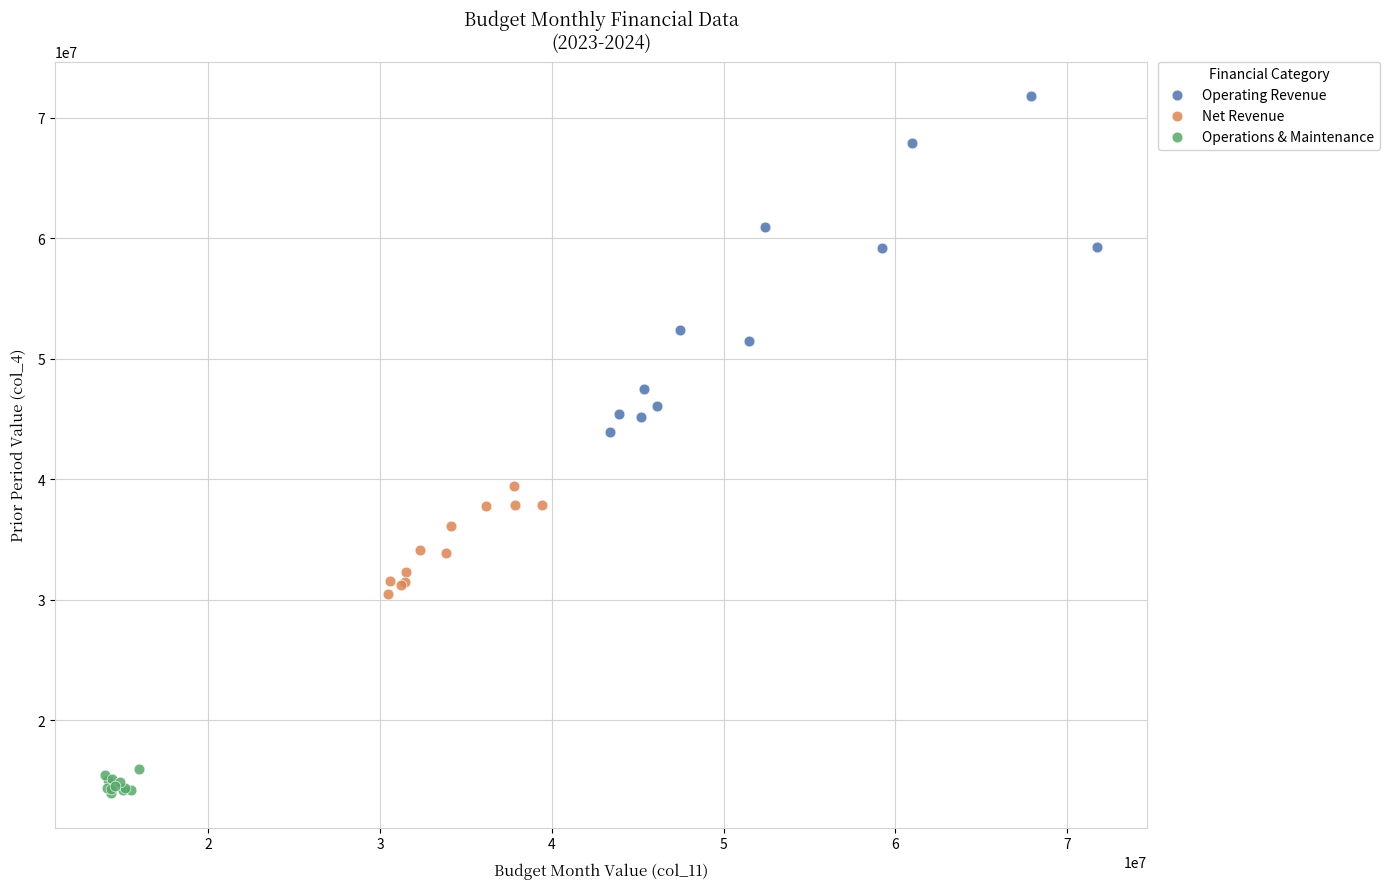

Which series reaches the minimum Y coordinate?

Operations & Maintenance